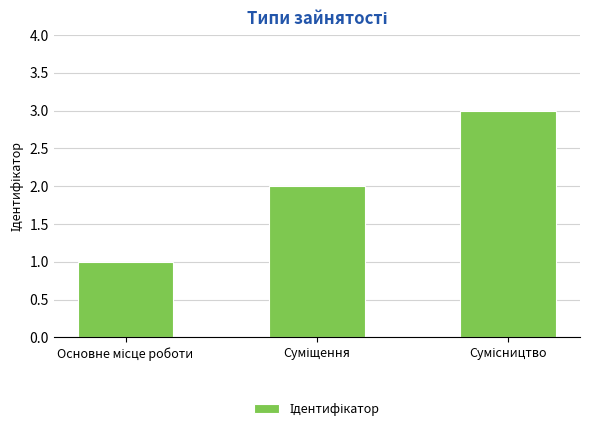

What is the greatest value displayed?

3